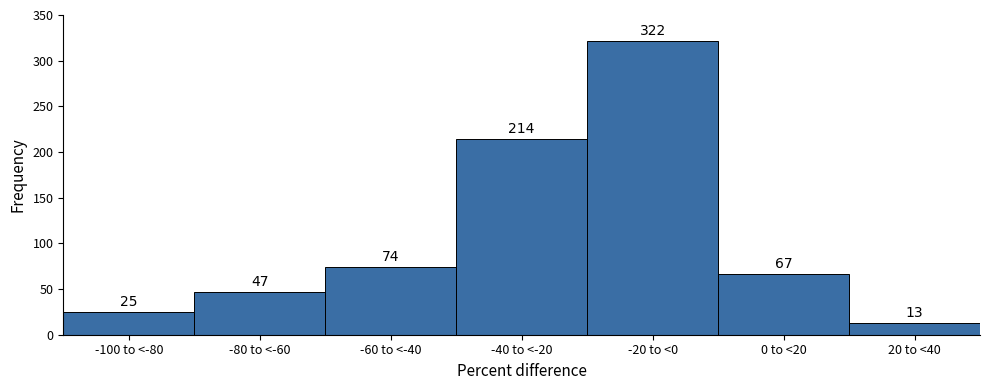

Reading right to left, extract all data points from this chart.

13	67	322	214	74	47	25